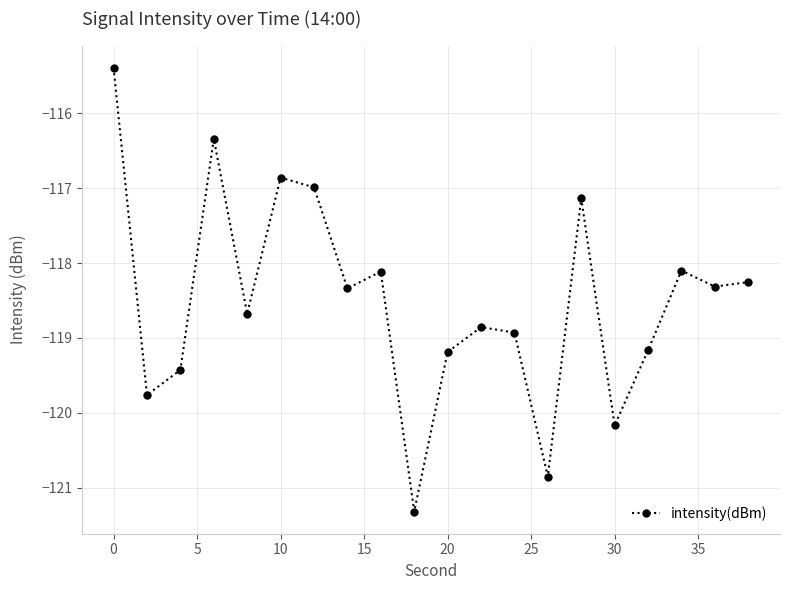

Count the number of categories in the chart.

20